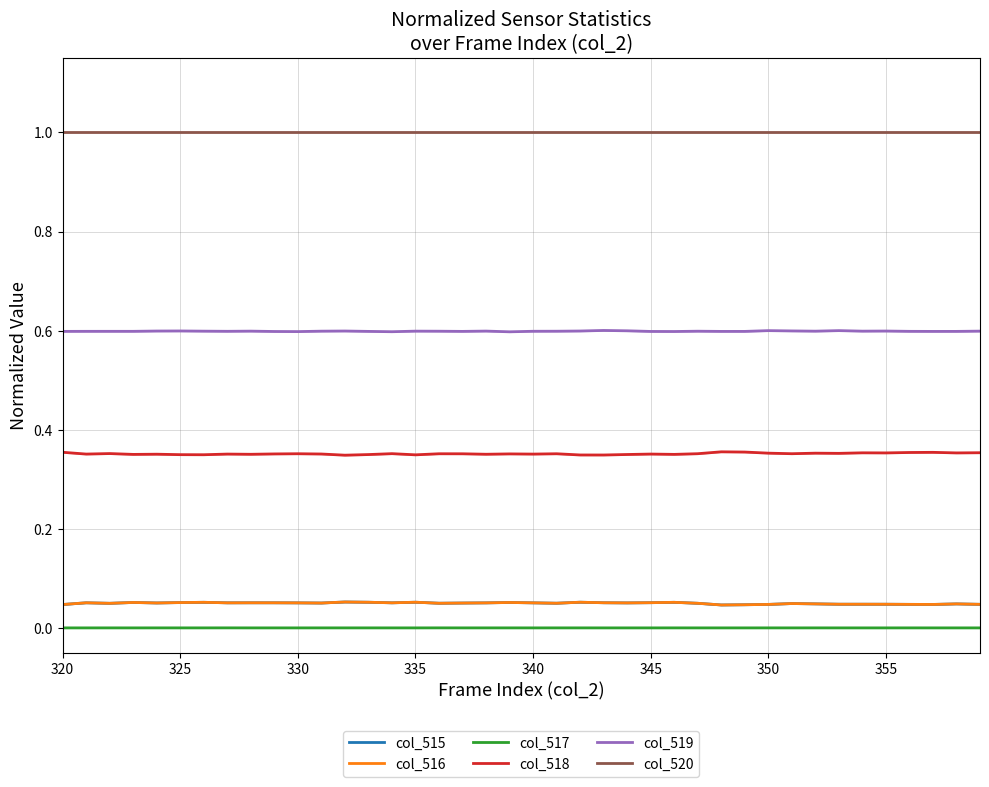

Which series has the largest total across all categories?

col_520